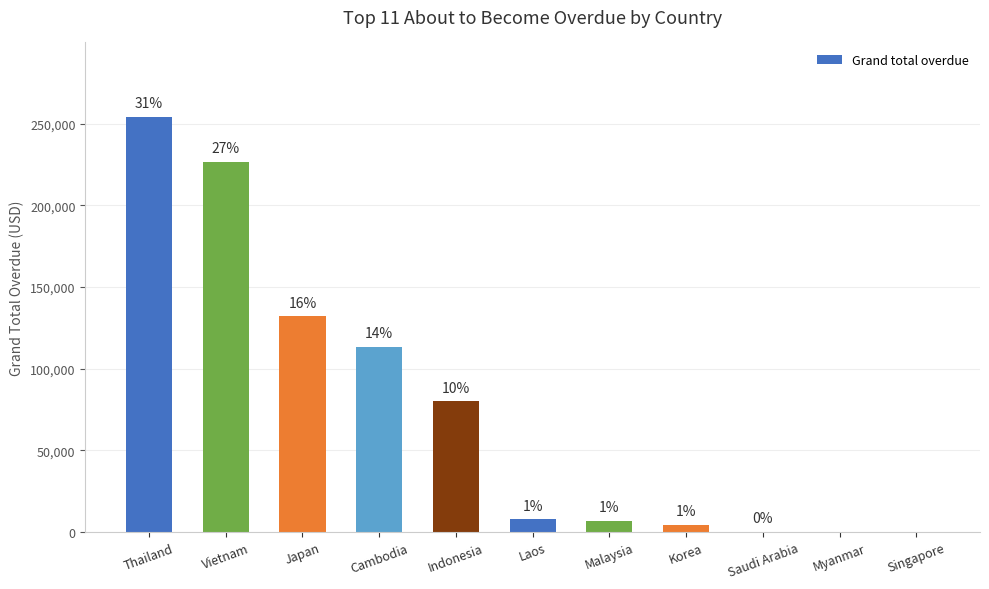

True or false: the data shows 113375.0 at Cambodia.

True